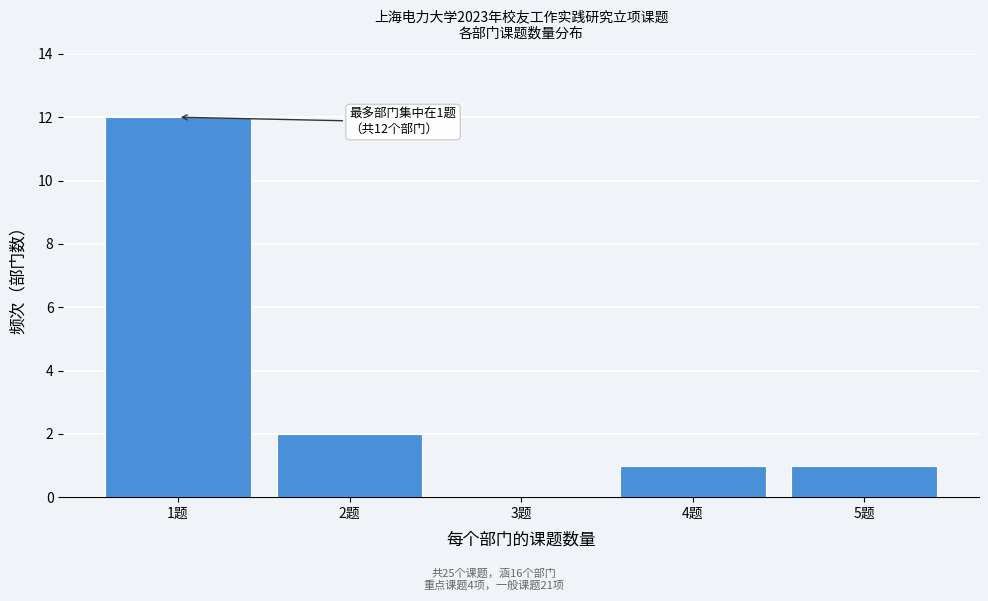

Reading left to right, what are all the values shown in this chart?

1题=12	2题=2	3题=0	4题=1	5题=1